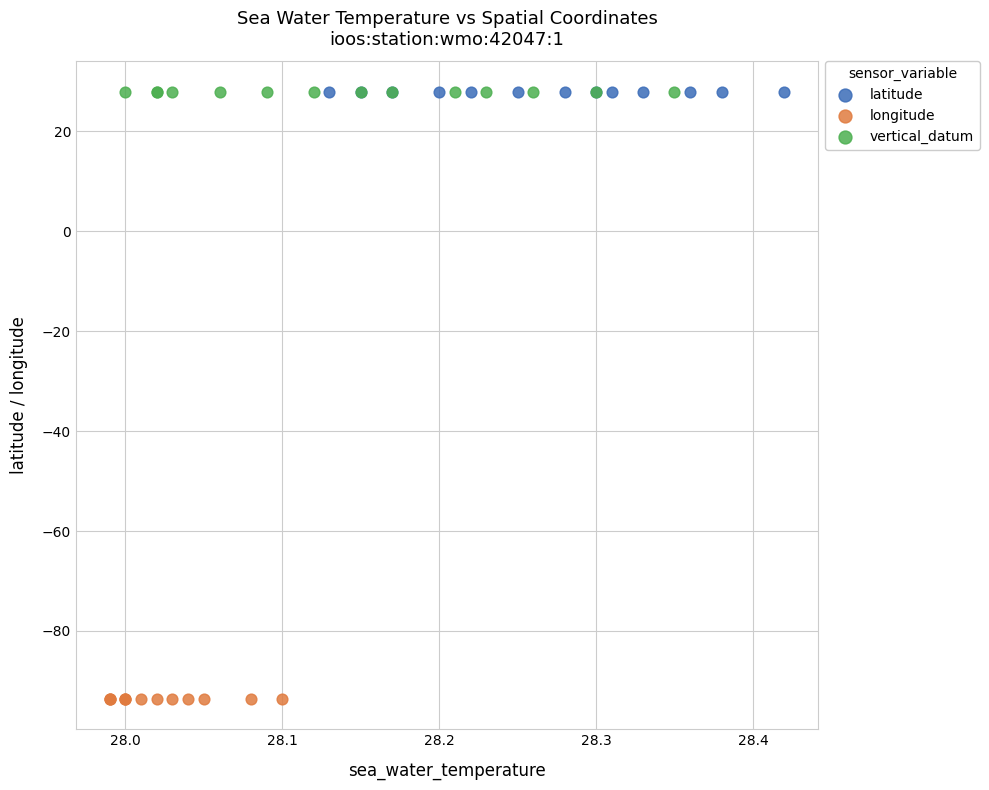

Which series contains the lowest Y value?

longitude